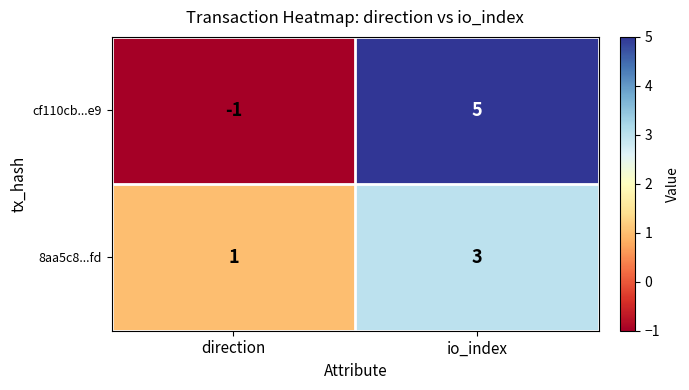

Reading left to right, extract all data points from this chart.

cf110cb...e9: -1	5
8aa5c8...fd: 1	3